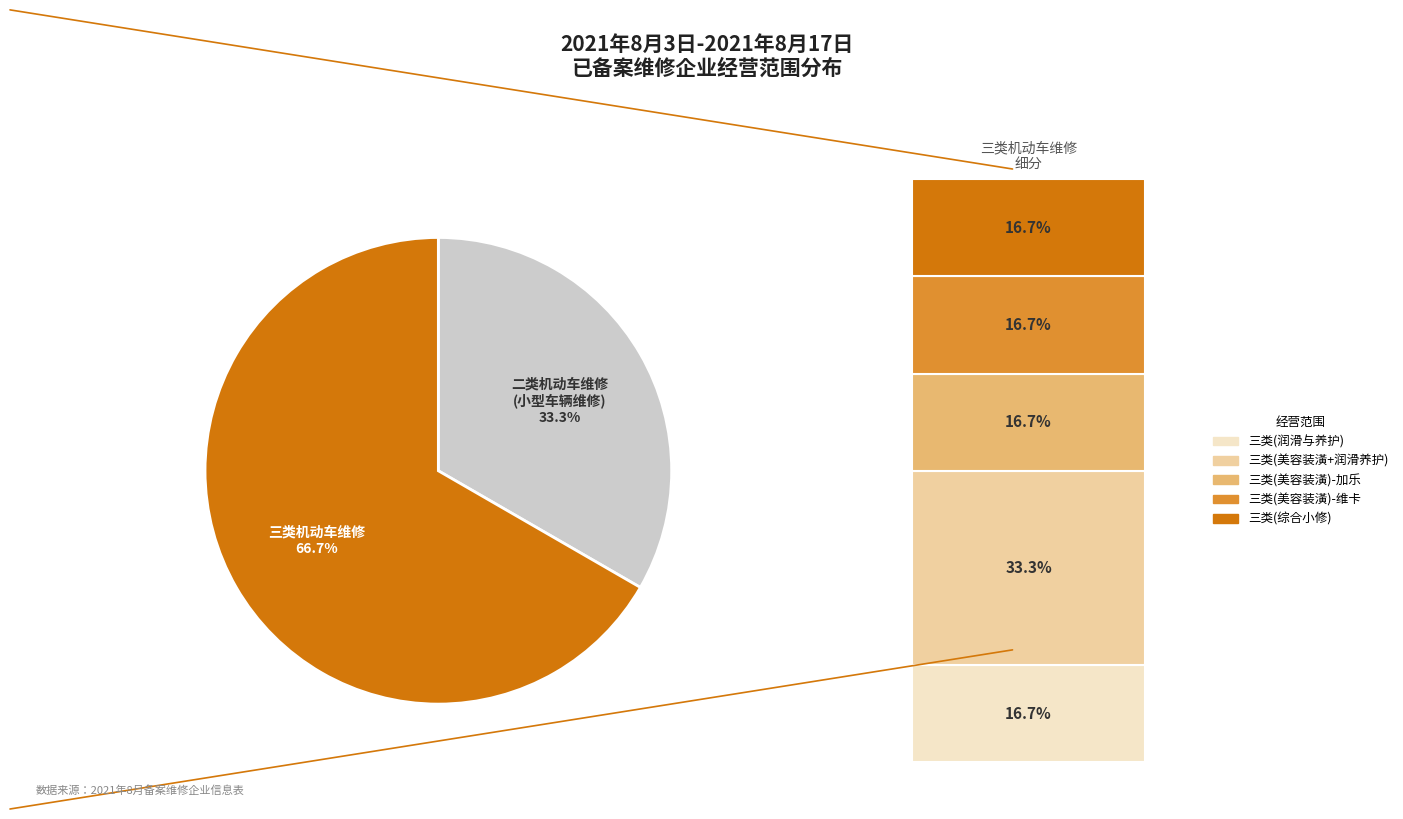

Which has a higher value, 二类机动车维修(小型车辆维修) or 三类机动车维修(汽车综合小修)?

二类机动车维修(小型车辆维修)